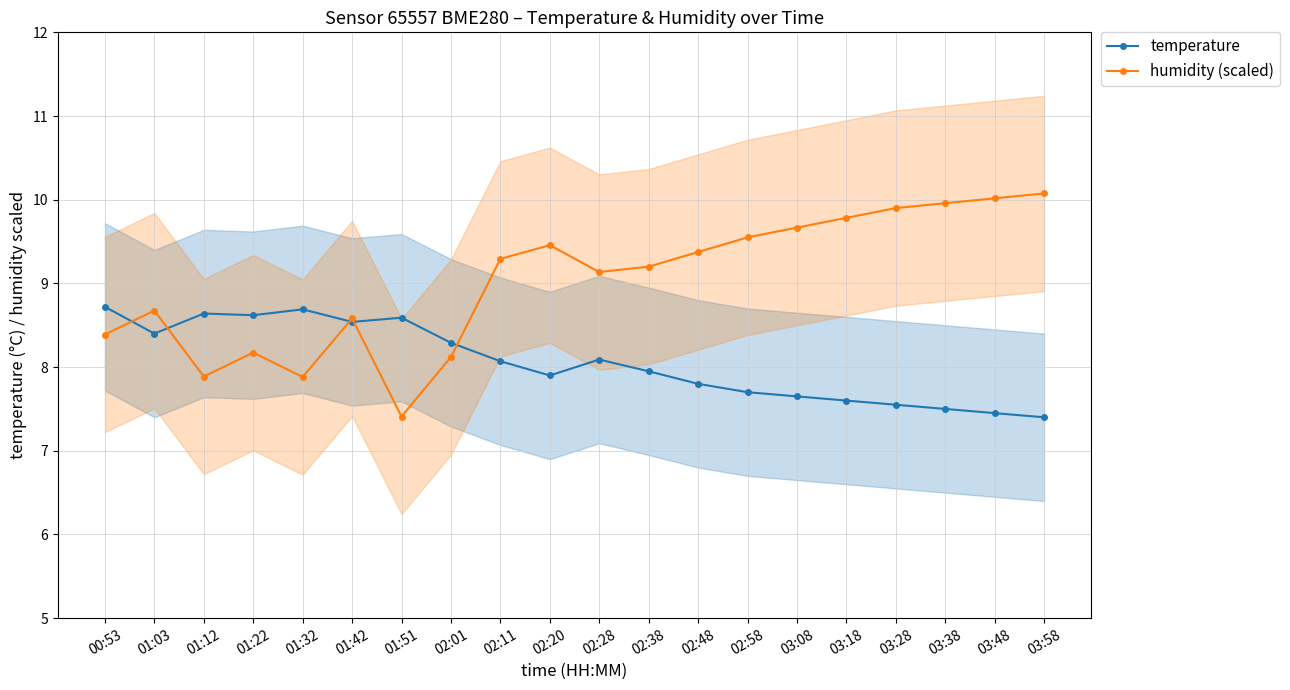

Between 02:11 and 02:48, which series saw the biggest shift?

temperature